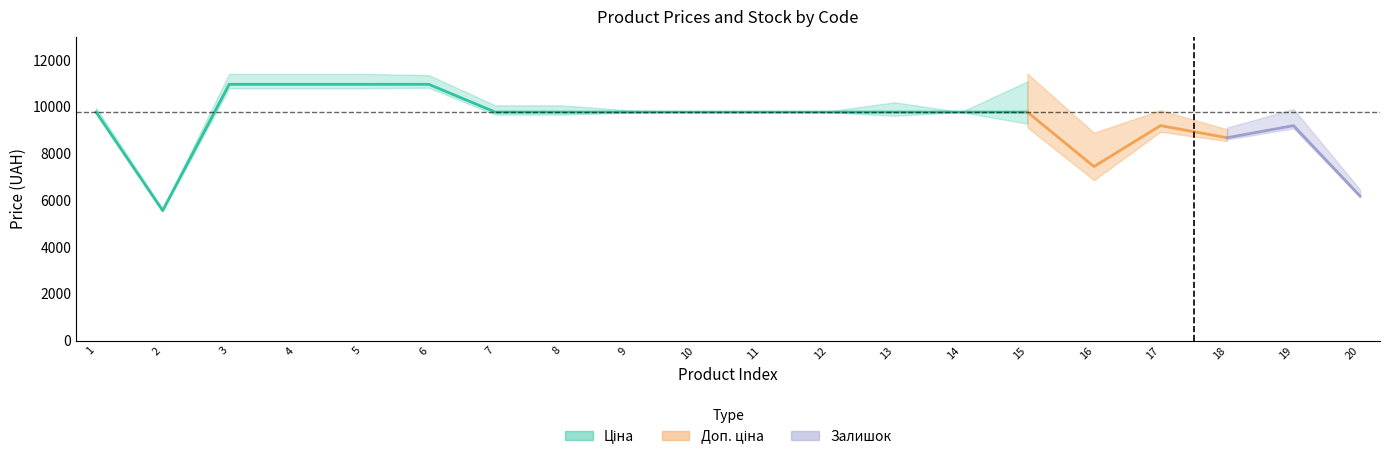

How many values in the Залишок series exceed 11?

9